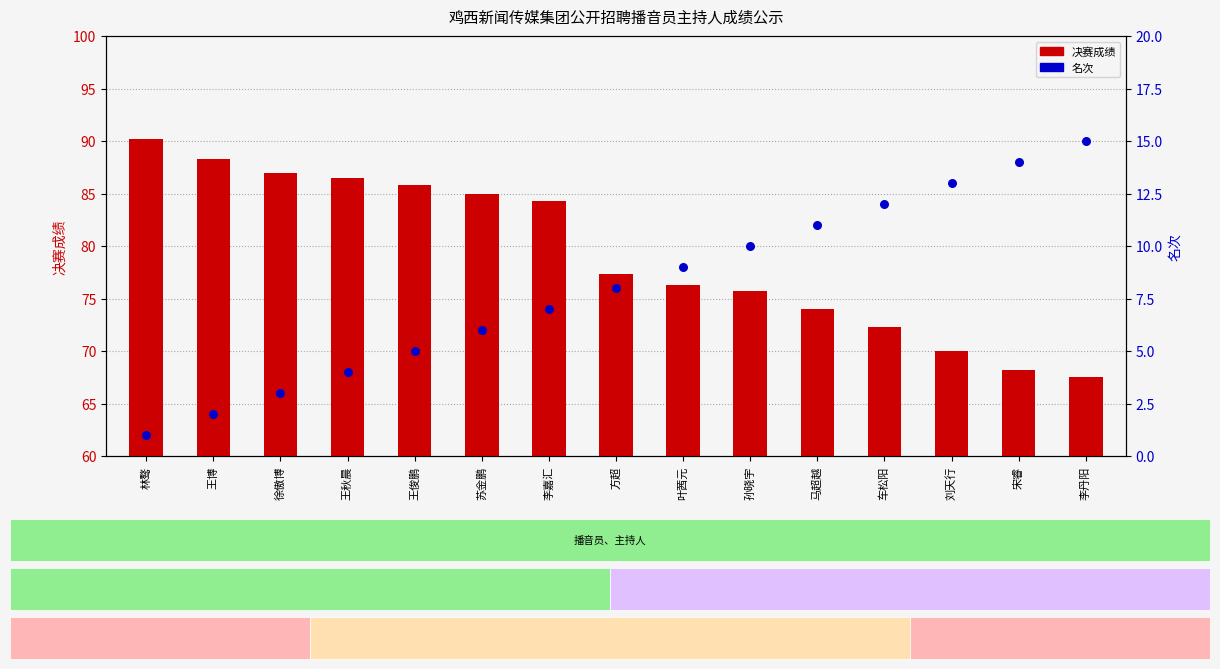

What is the total value across all series at 王秋晨?

90.5